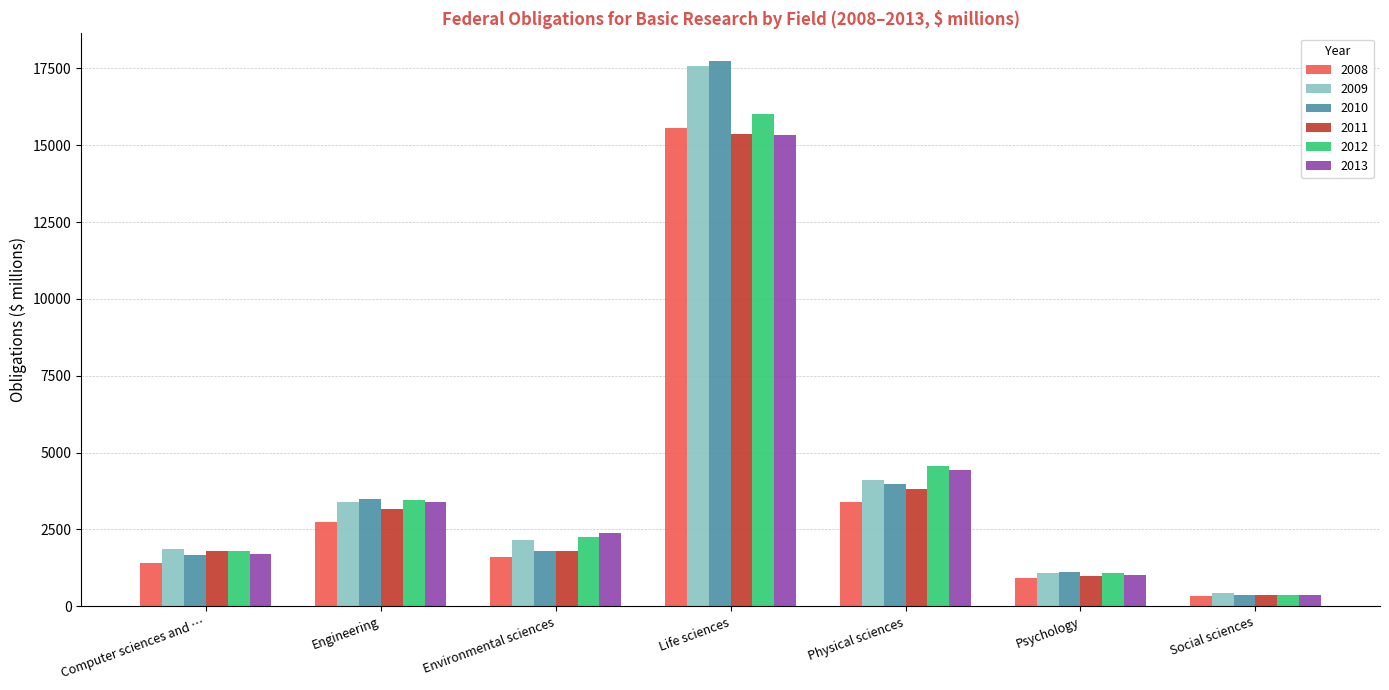

What is the maximum value shown in the chart?

17748.3